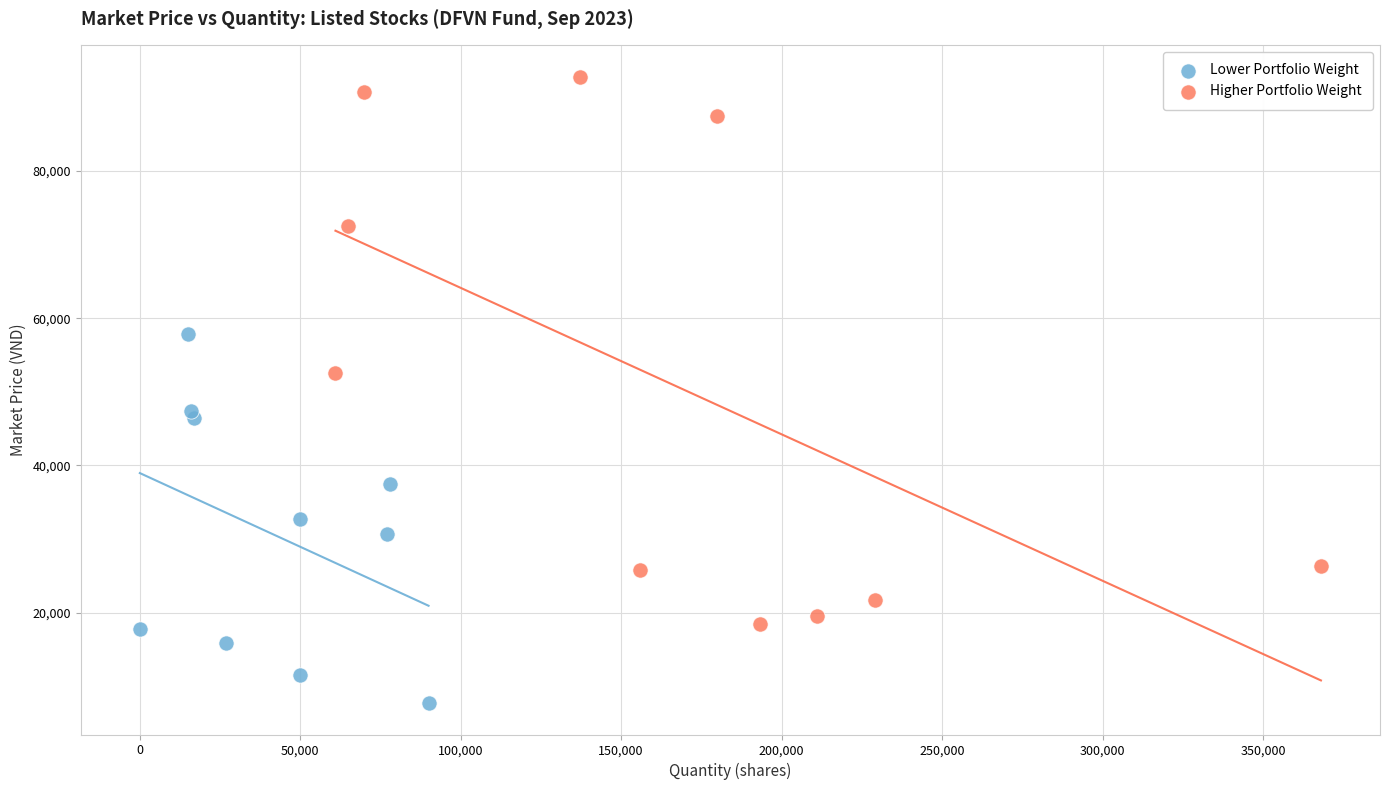

Which series contains the lowest Y value?

Lower Portfolio Weight